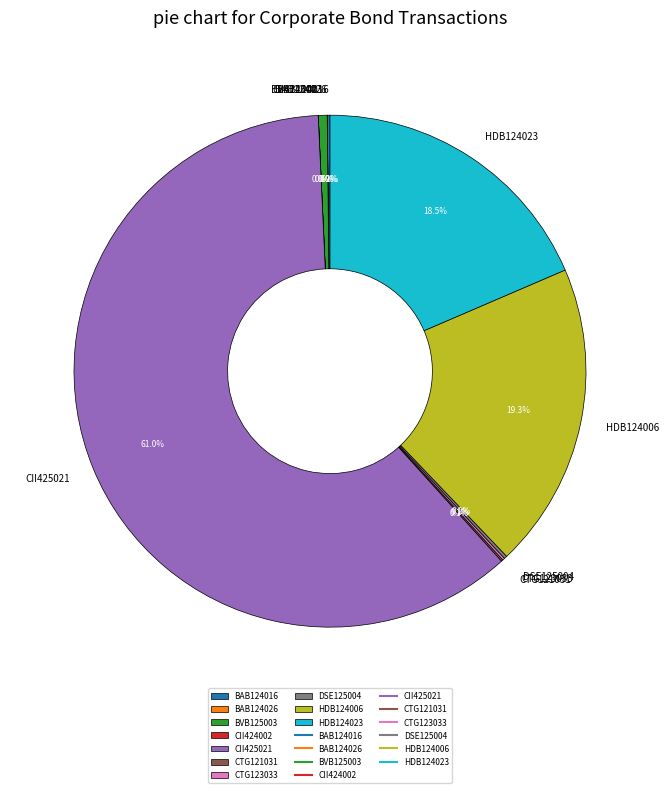

Which has a higher value, BVB125003 or HDB124023?

HDB124023